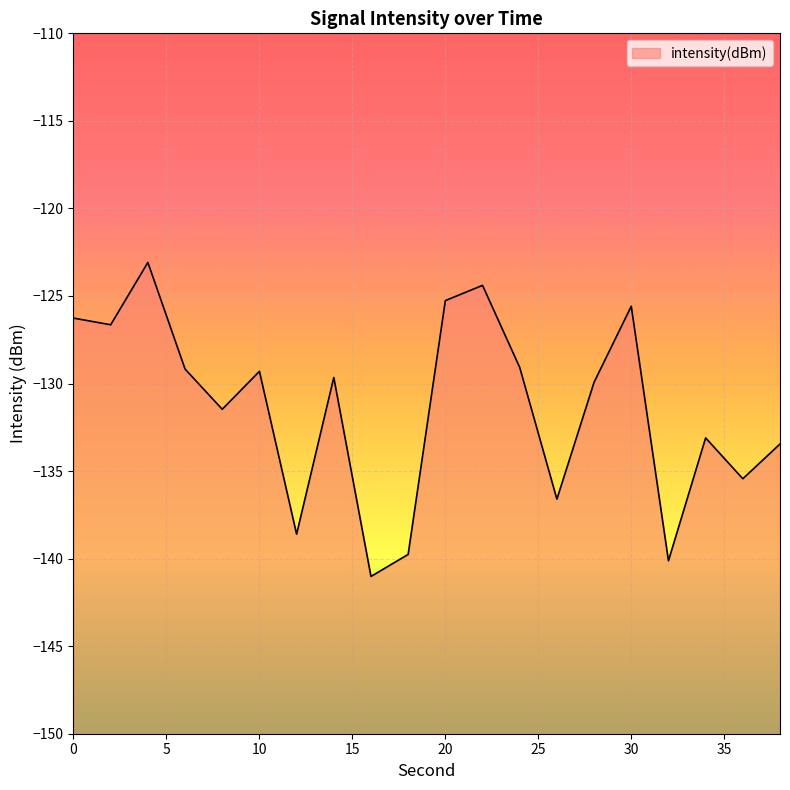

Rank the categories by value from highest to lowest.

4, 22, 20, 30, 0, 2, 24, 6, 10, 14, 28, 8, 34, 38, 36, 26, 12, 18, 32, 16